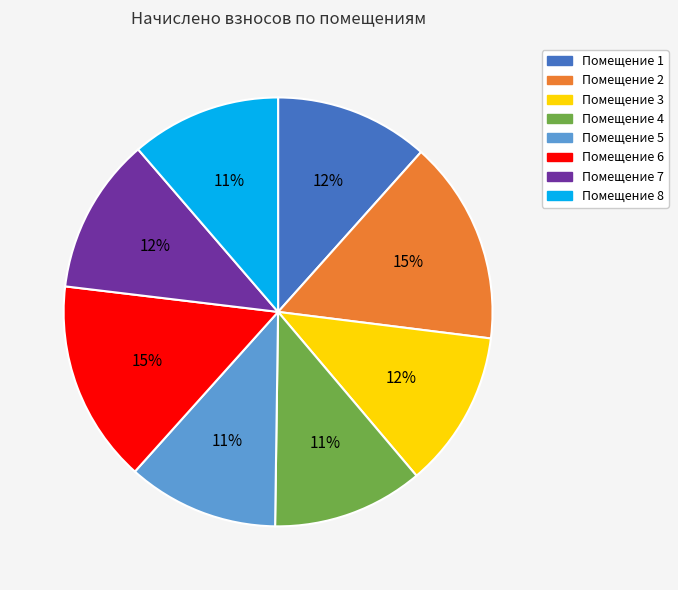

Do Помещение 6 and Помещение 5 together represent more than half of the pie?

No